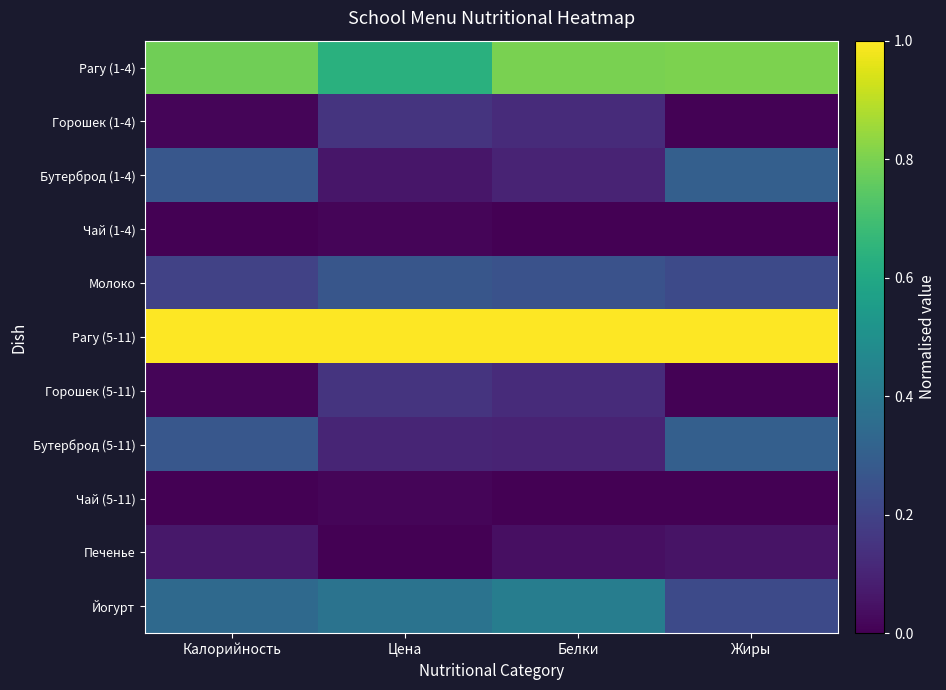

Which category has the highest value across all series?

Калорийность